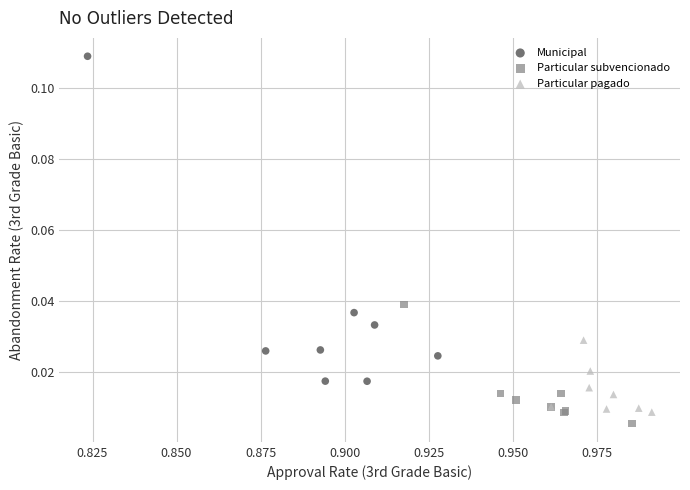

Which series contains the highest Y value?

Municipal